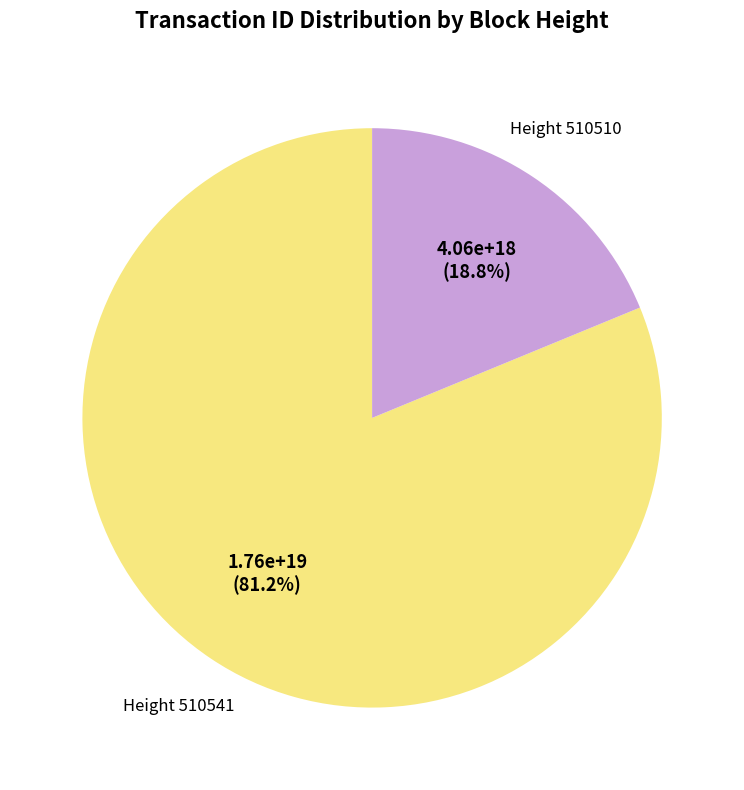

Count the number of slices in the pie.

2